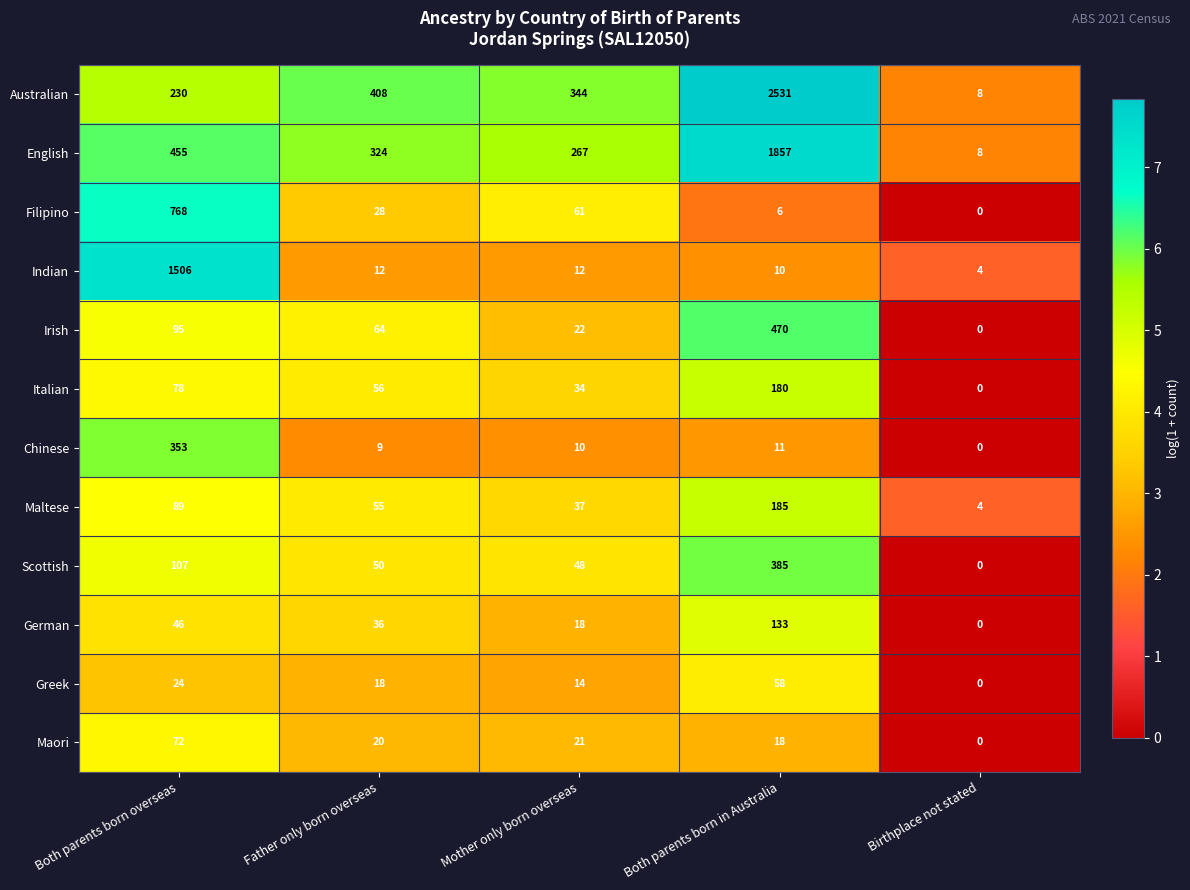

What is the average value of the Maori series?

26